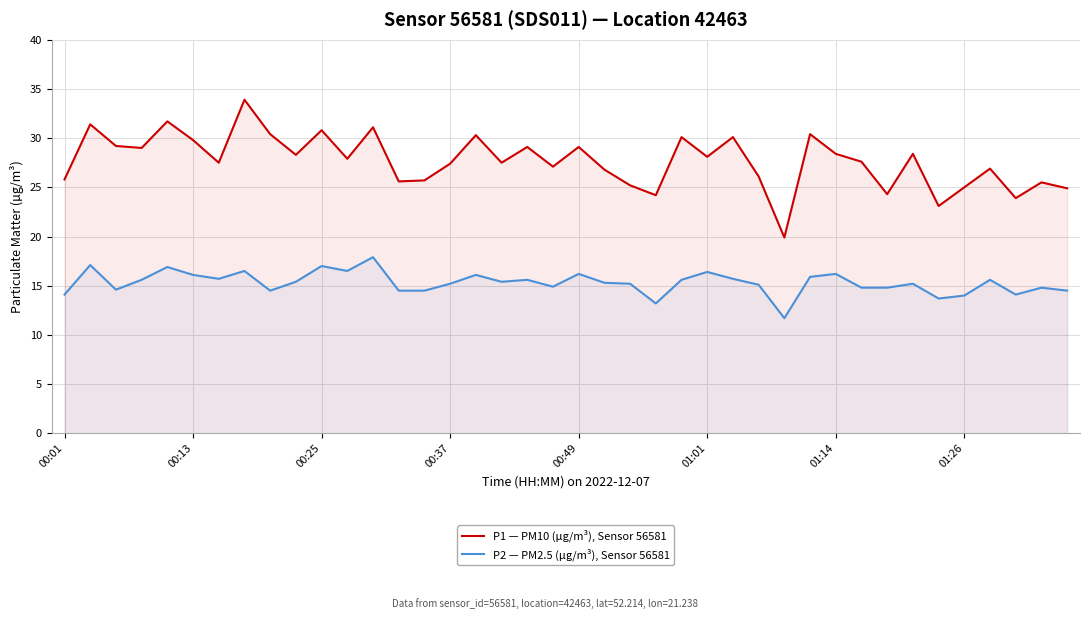

What is the difference between the maximum and minimum values in the P1 — PM10 (µg/m³), Sensor 56581 series?

14.0